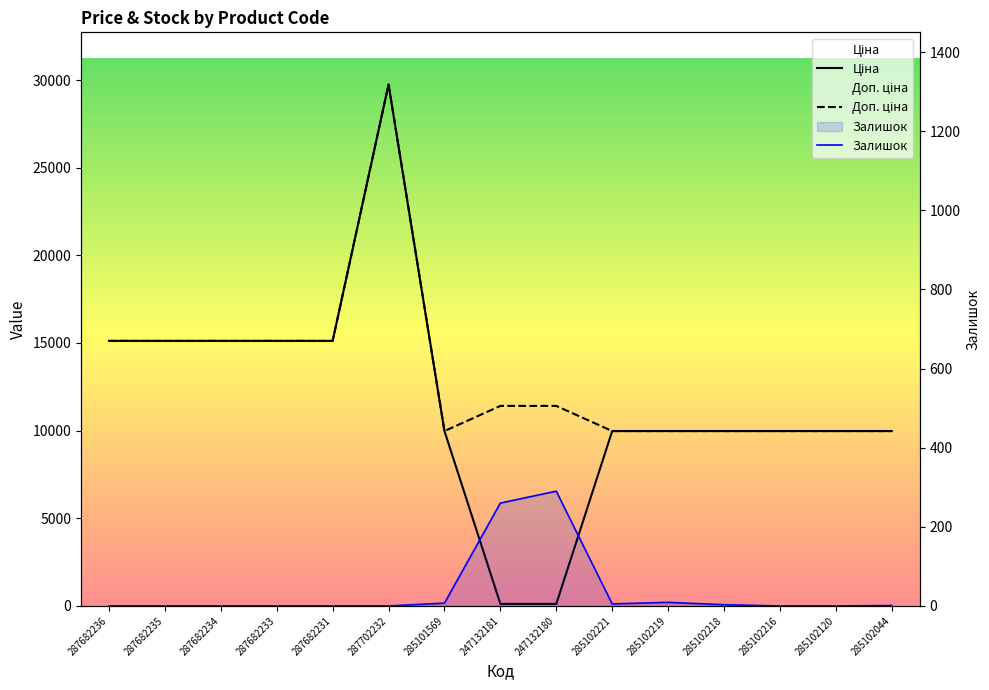

True or false: Доп. ціна and Ціна cross at least once.

False